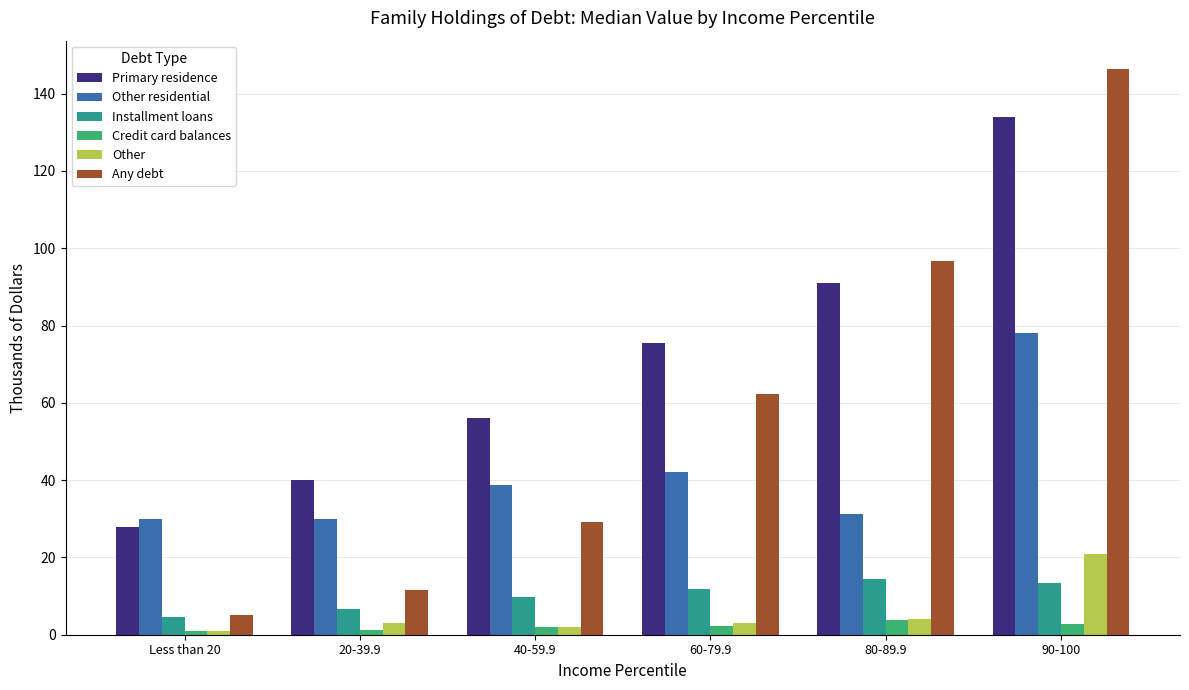

Is it true that Credit card balances equals 3.8 at 80-89.9?

True